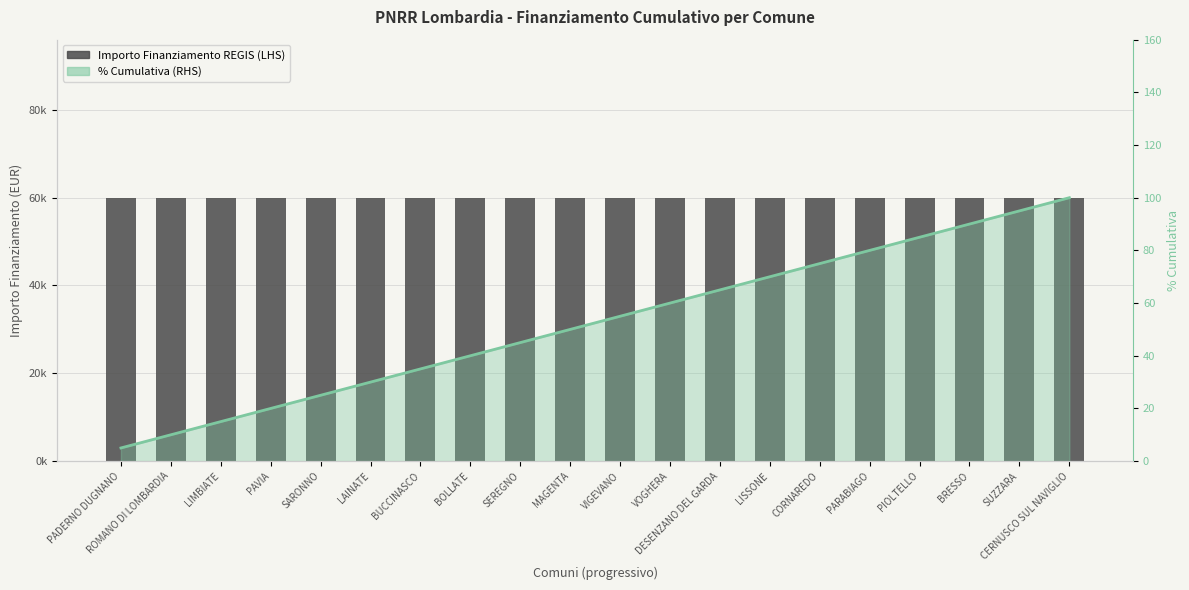

The % Cumulativa (RHS) series shows 11 at PAVIA. True or false?

False